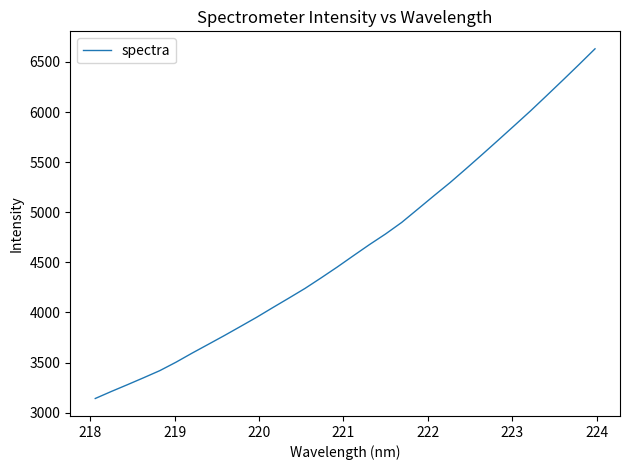

What is the maximum value shown in the chart?

6630.6